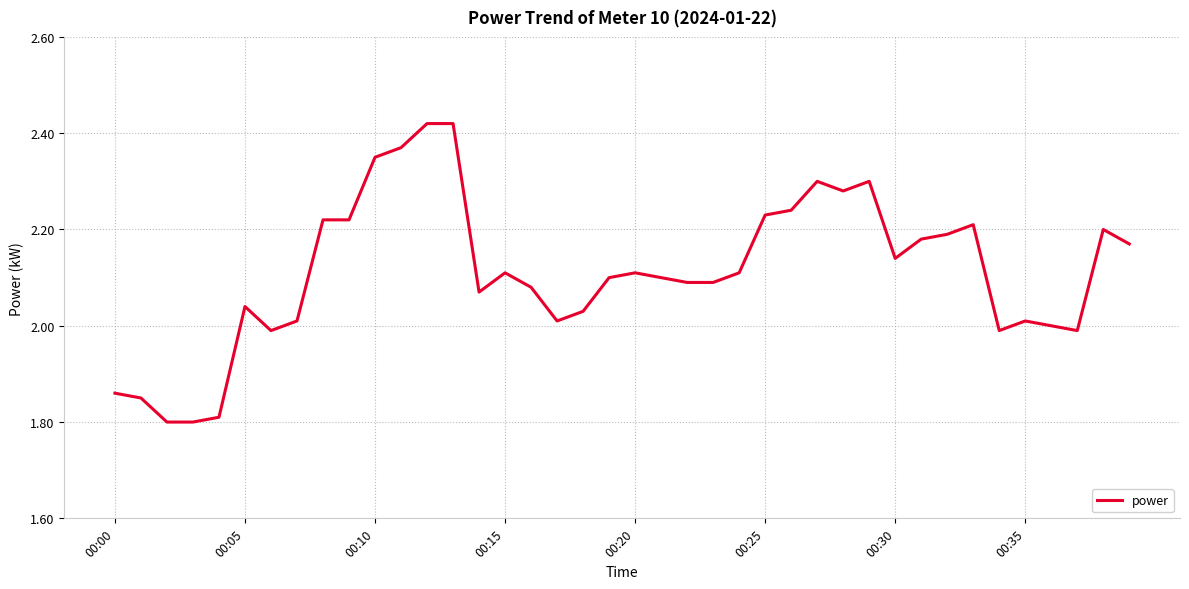

What is the difference between the maximum and minimum values?

0.6